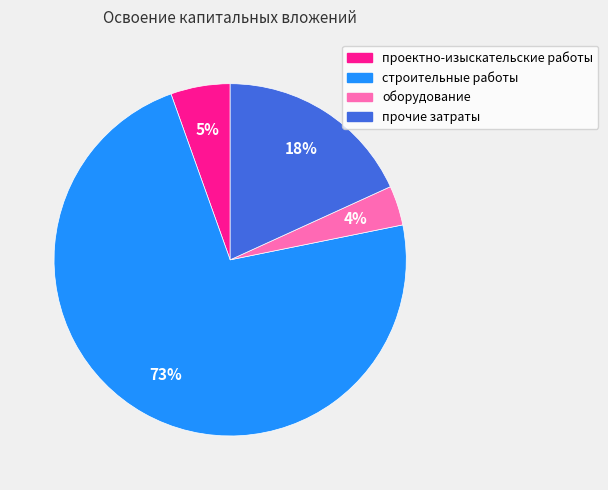

What is the largest slice in the pie chart?

строительные работы